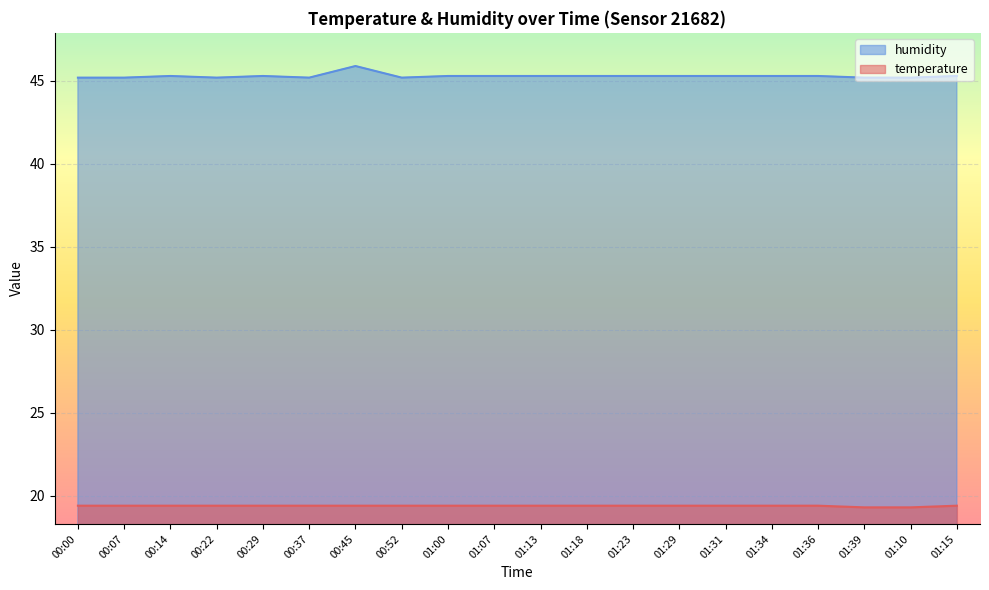

List the labels in order of humidity value, largest first.

00:45, 00:14, 00:29, 01:00, 01:07, 01:13, 01:18, 01:23, 01:29, 01:31, 01:34, 01:36, 01:15, 00:00, 00:07, 00:22, 00:37, 00:52, 01:39, 01:10